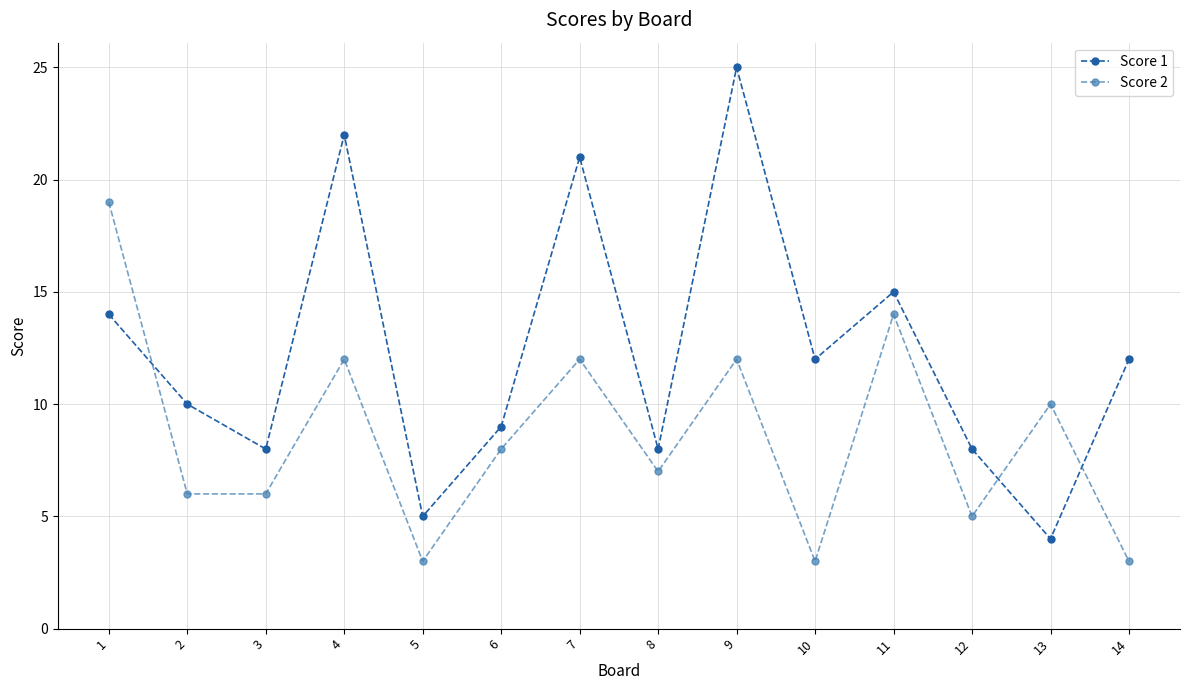

Rank the series at 2 from highest to lowest value.

Score 1, Score 2